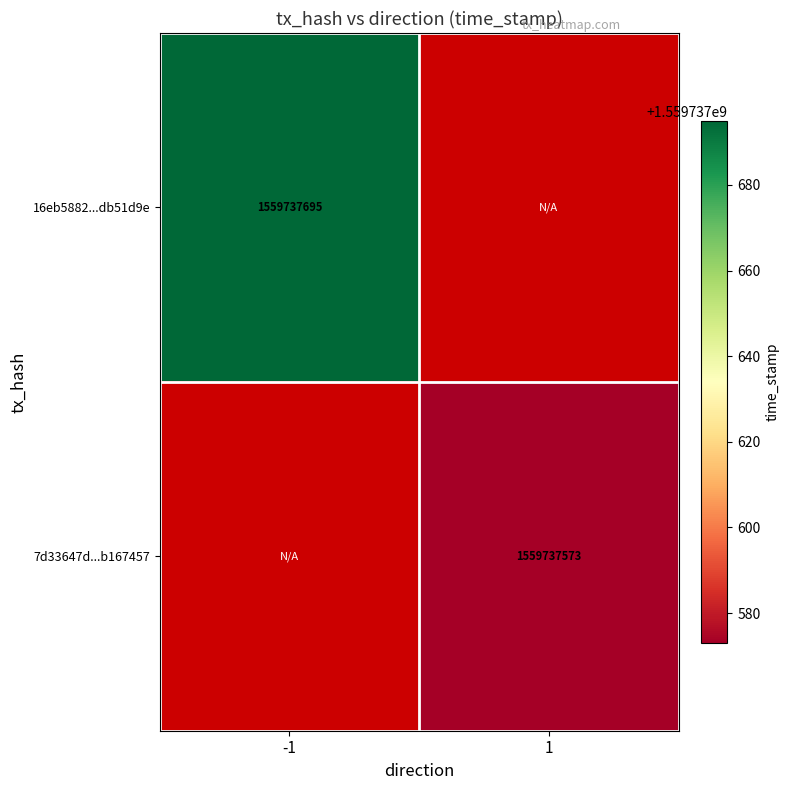

Which series has the widest spread of values?

16eb5882035a6889de3a267592e81203db51d9e